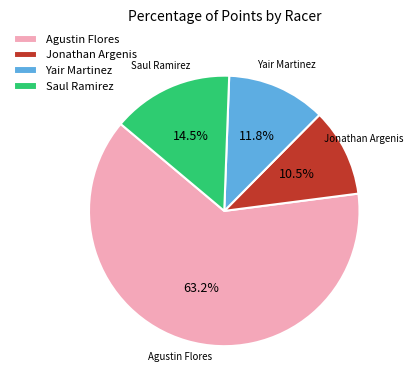

Count the number of slices in the pie.

4